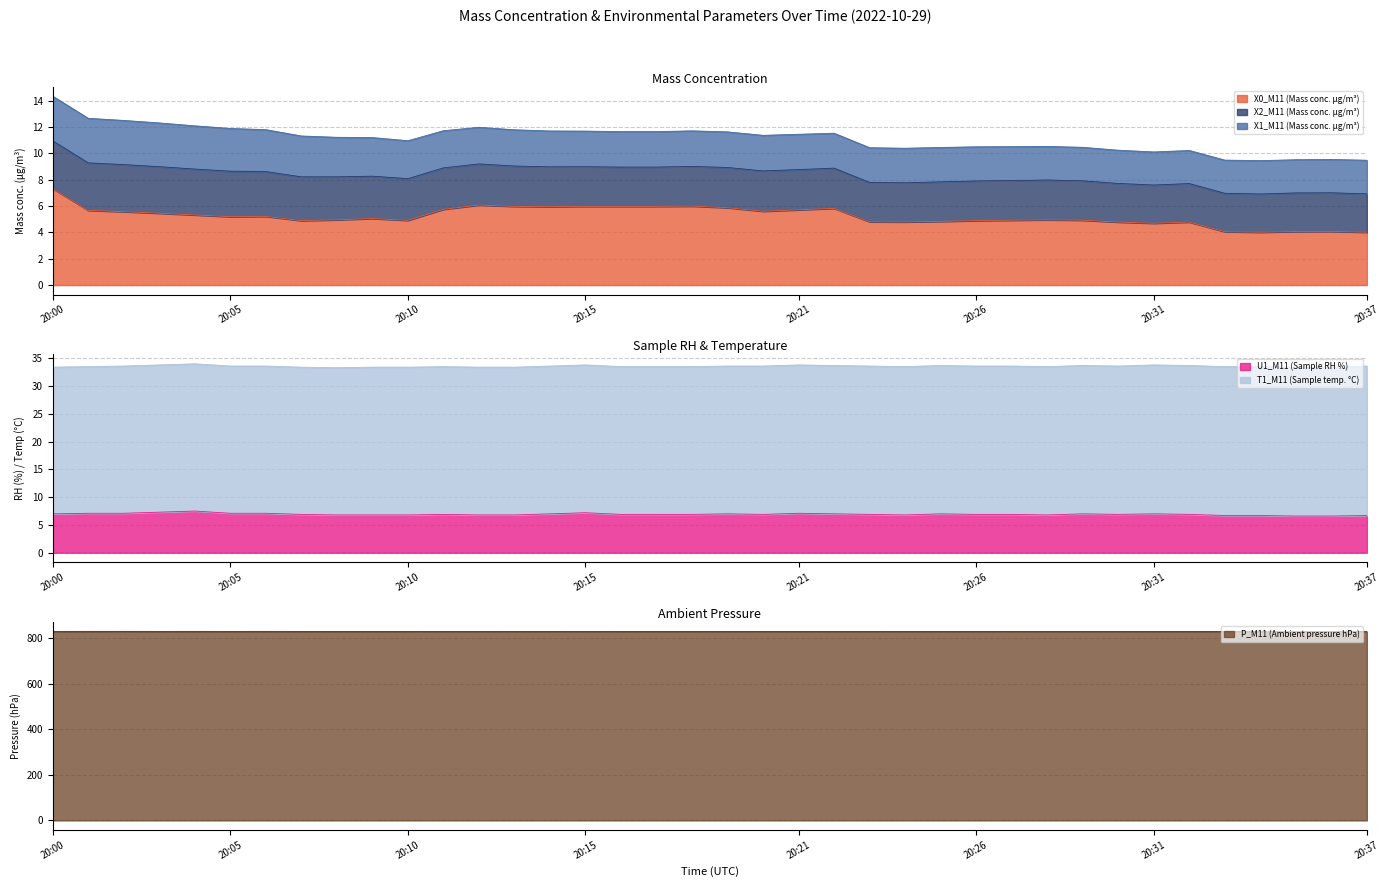

How many U1_M11 (Sample RH %) values are between 6 and 7?

30